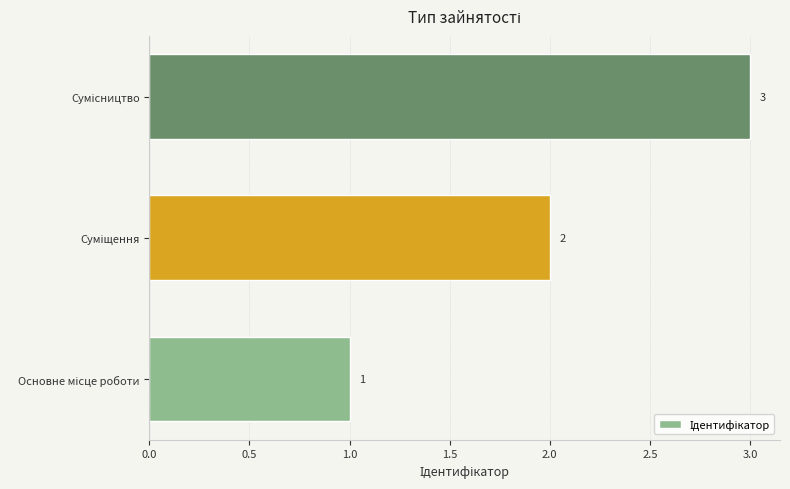

Count the number of categories in the chart.

3